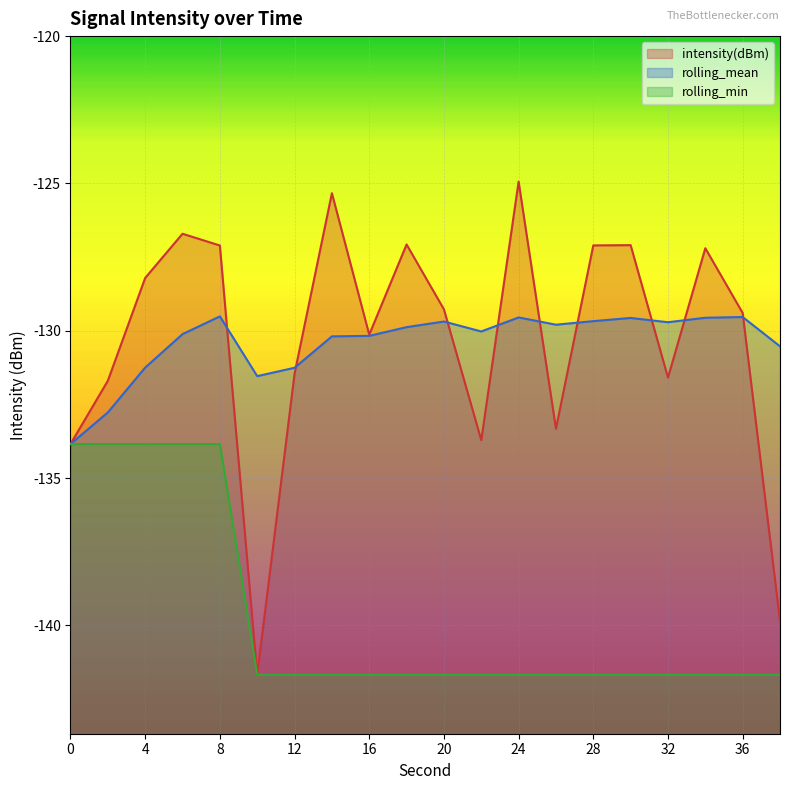

What is the average value of the rolling_mean series?

-130.4